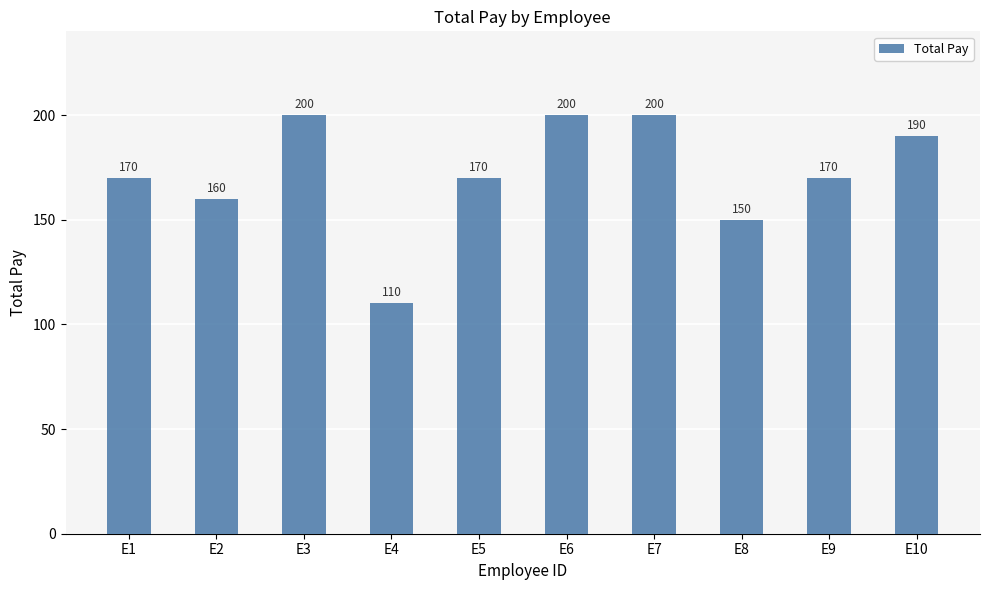

What is the minimum value shown in the chart?

110